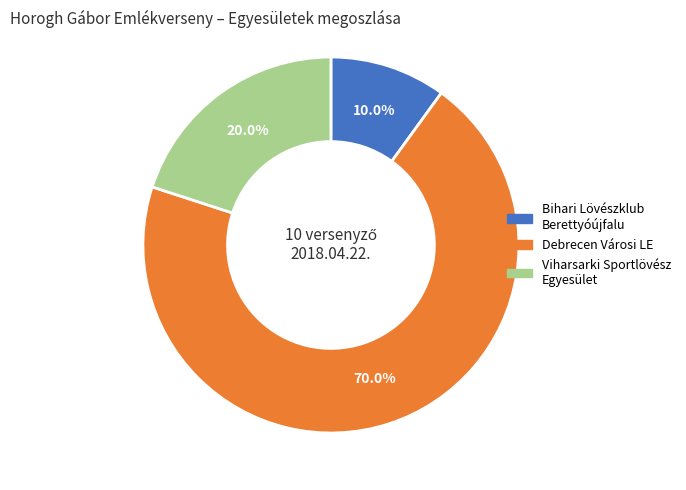

Is there a majority slice in this chart?

Yes